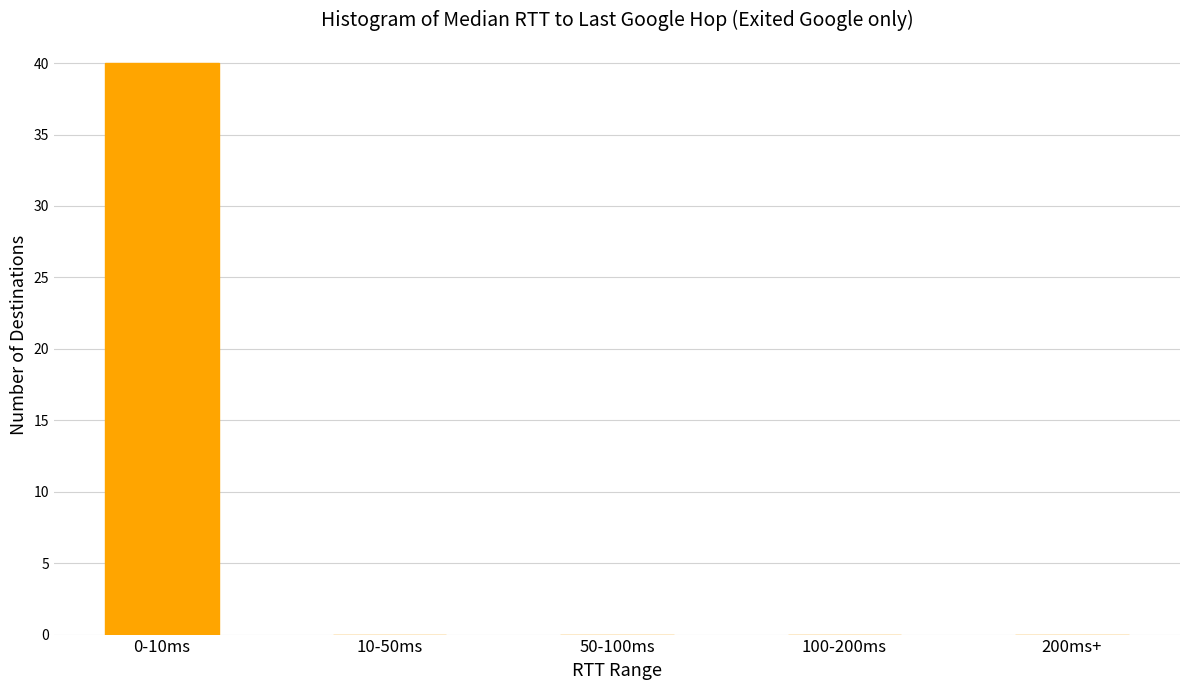

Reading left to right, list all the values displayed in this chart.

0-10ms=40	10-50ms=0	50-100ms=0	100-200ms=0	200ms+=0